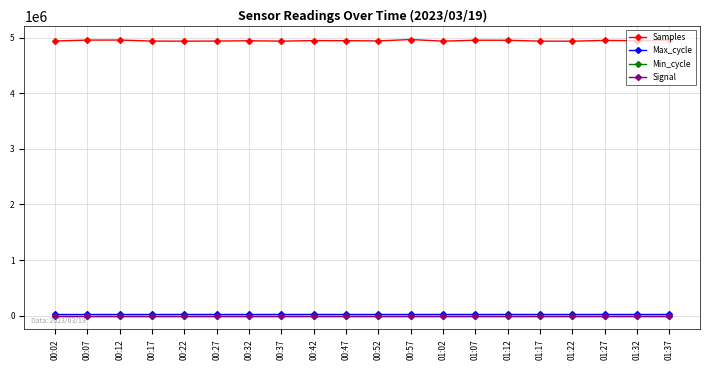

Which series has the largest range (max minus min)?

Samples